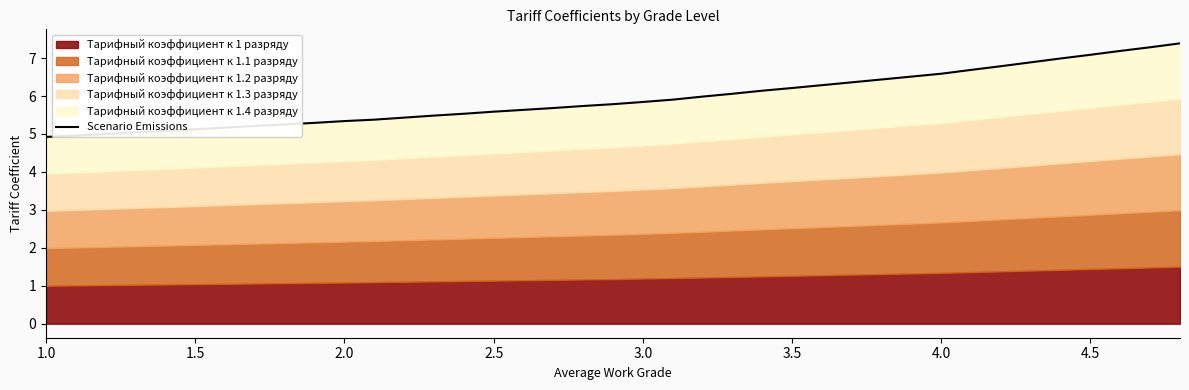

The value at 29 is 10.2. True or false?

False